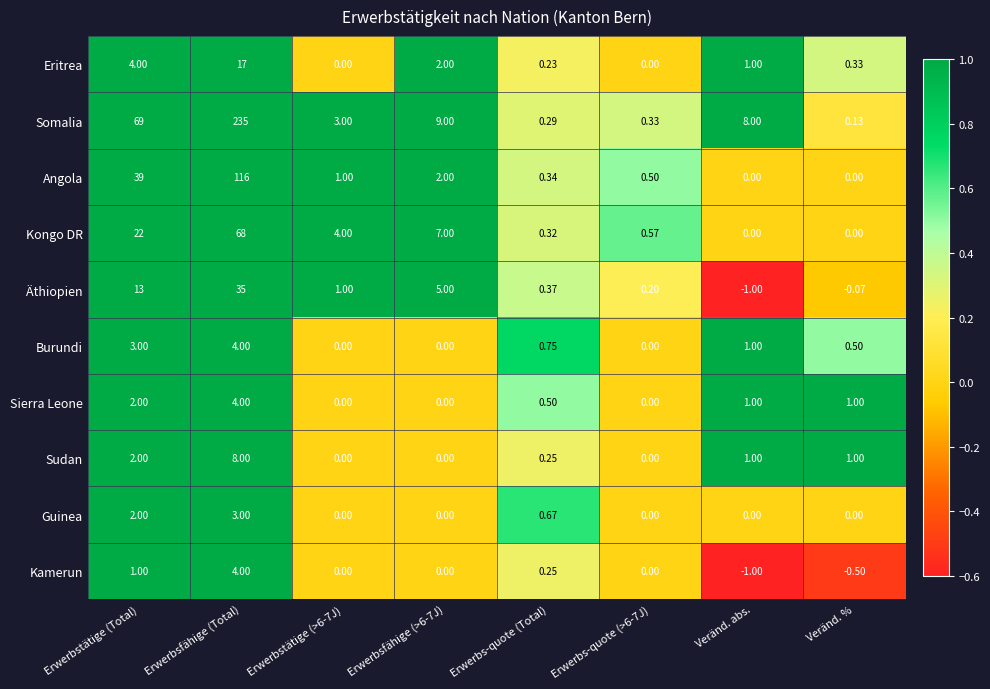

At which label does Sierra Leone first exceed 1?

Erwerbstätige (Total)